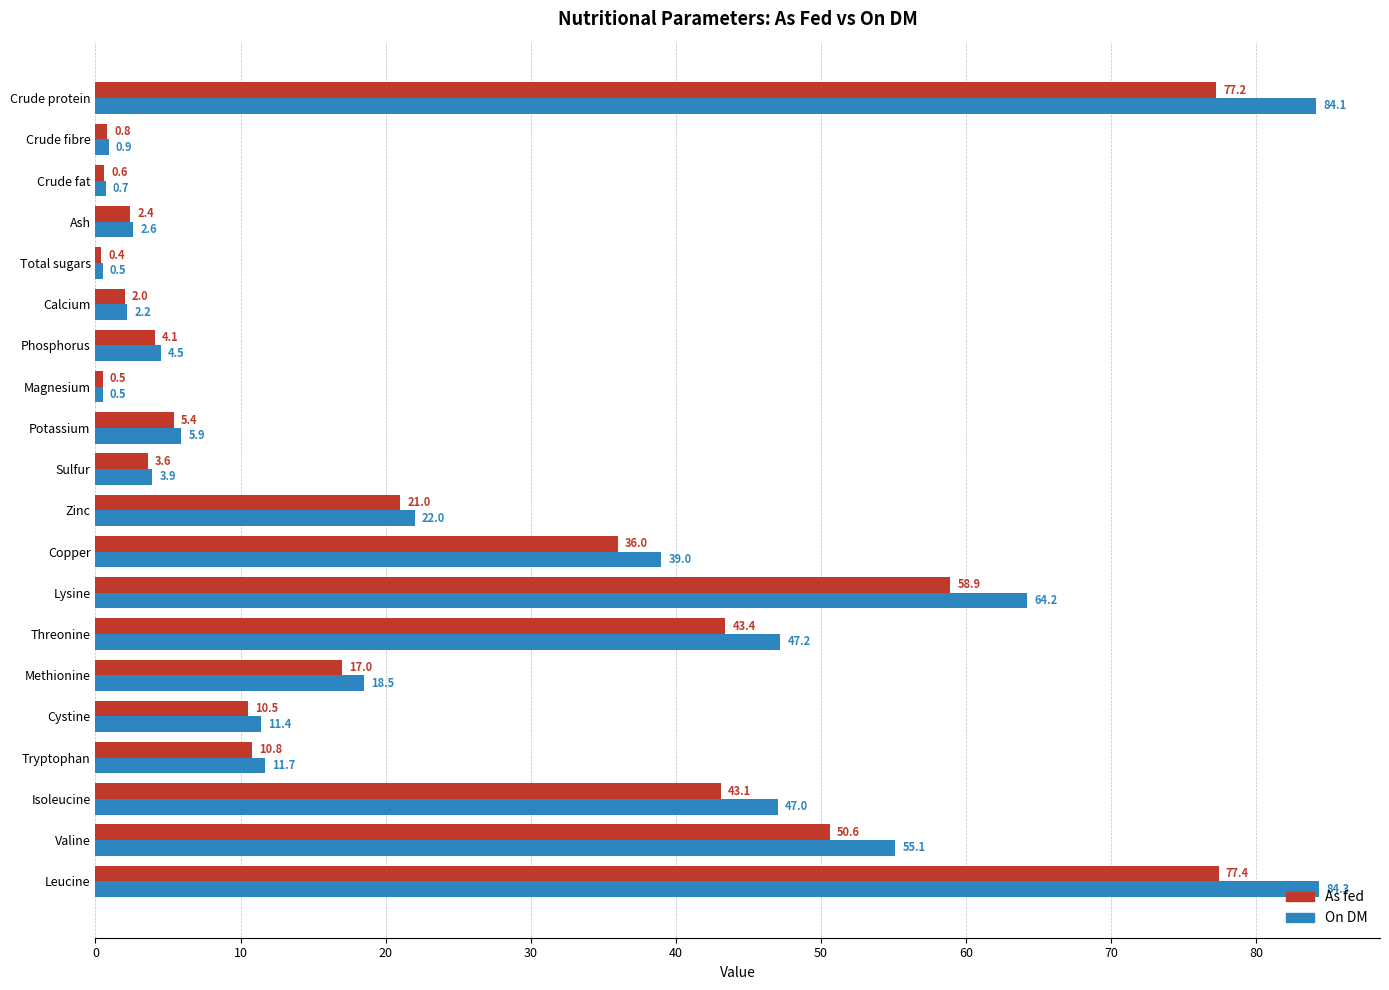

What is the highest value of the As fed series?

77.4